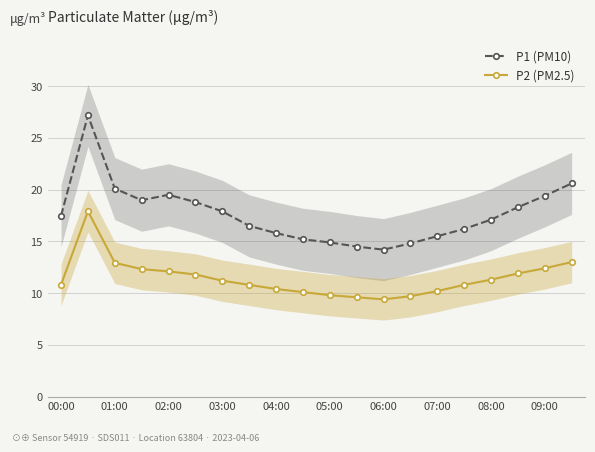

What is the label of the 1st point from the left?

00:00